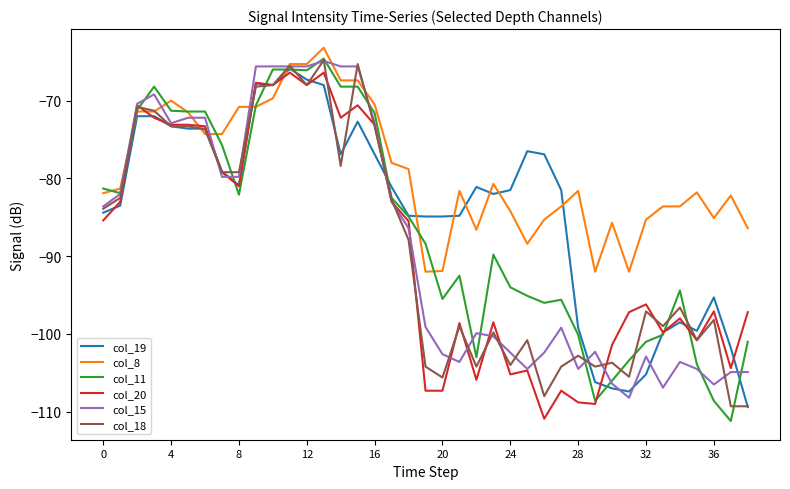

Which series has the largest range (max minus min)?

col_11